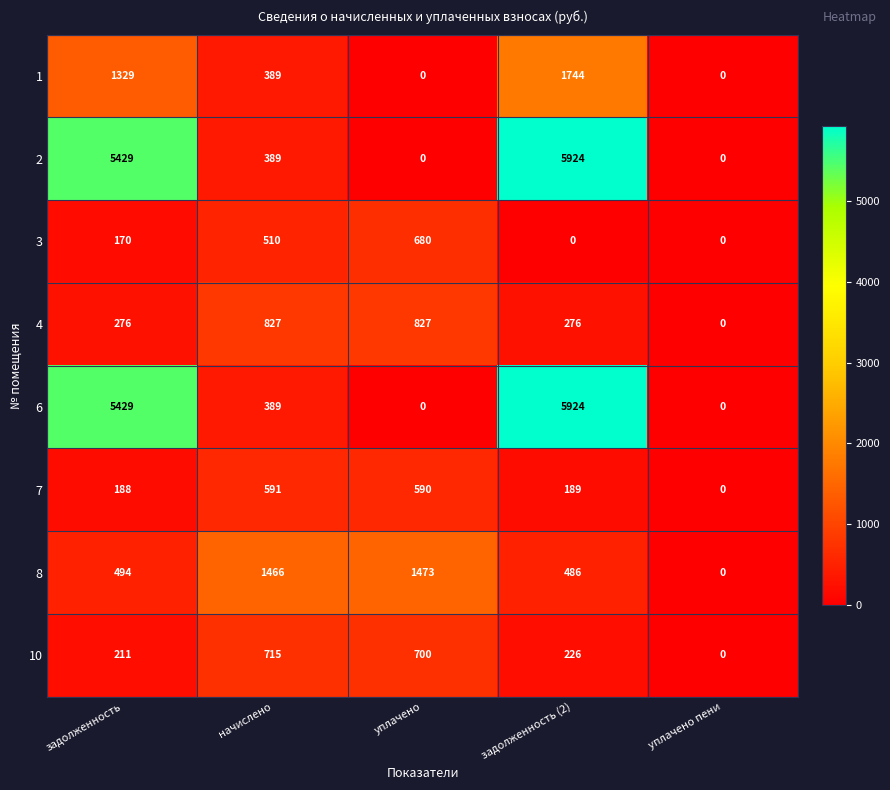

What is the total value across all series at задолженность (2)?

14769